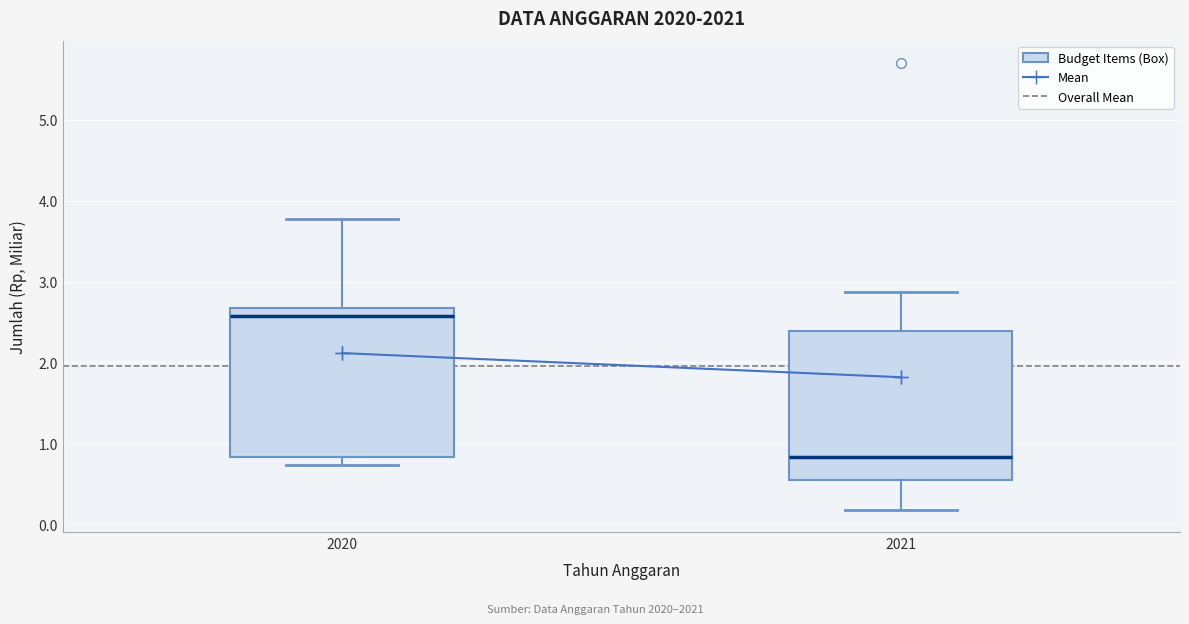

Reading left to right, read every box against the y-axis: the position of its median line, the range the box covers, and the ends of its whiskers. The values are not printed on the chart, so give them approximately, as read against the axis.

2020: median 2.6, box 0.8 to 2.7, whiskers 0.7 to 3.8
2021: median 0.8, box 0.5 to 2.4, whiskers 0.2 to 2.9